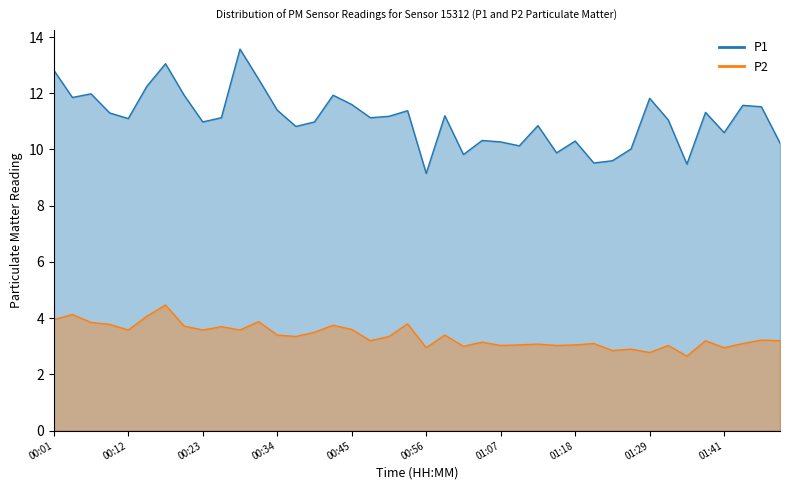

The P2 series shows 2.8 at 01:29. True or false?

True